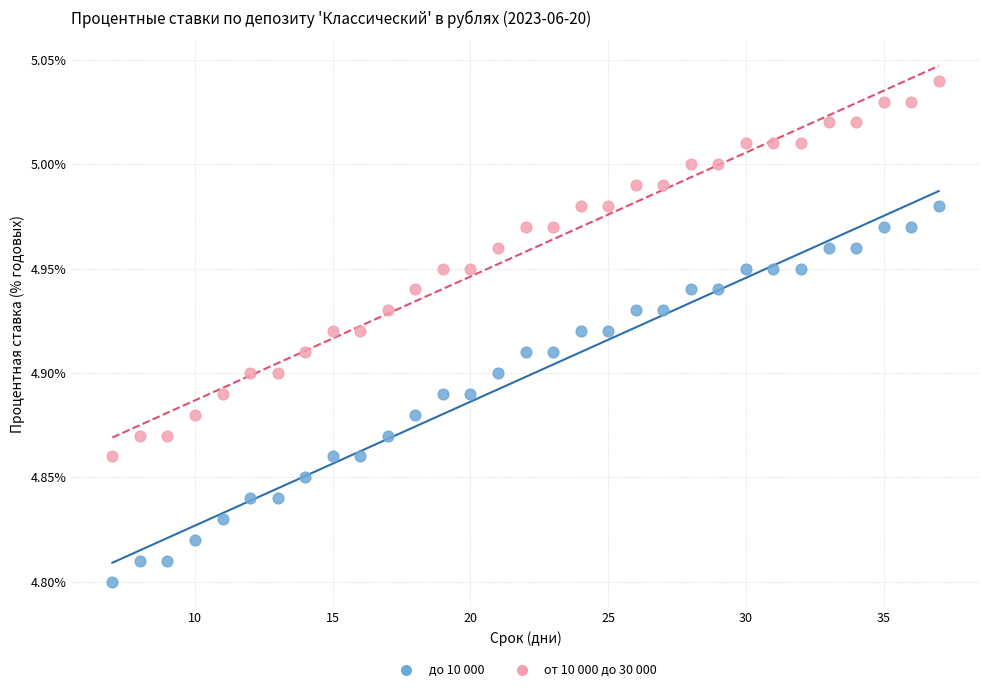

Which series contains the lowest Y value?

до 10 000